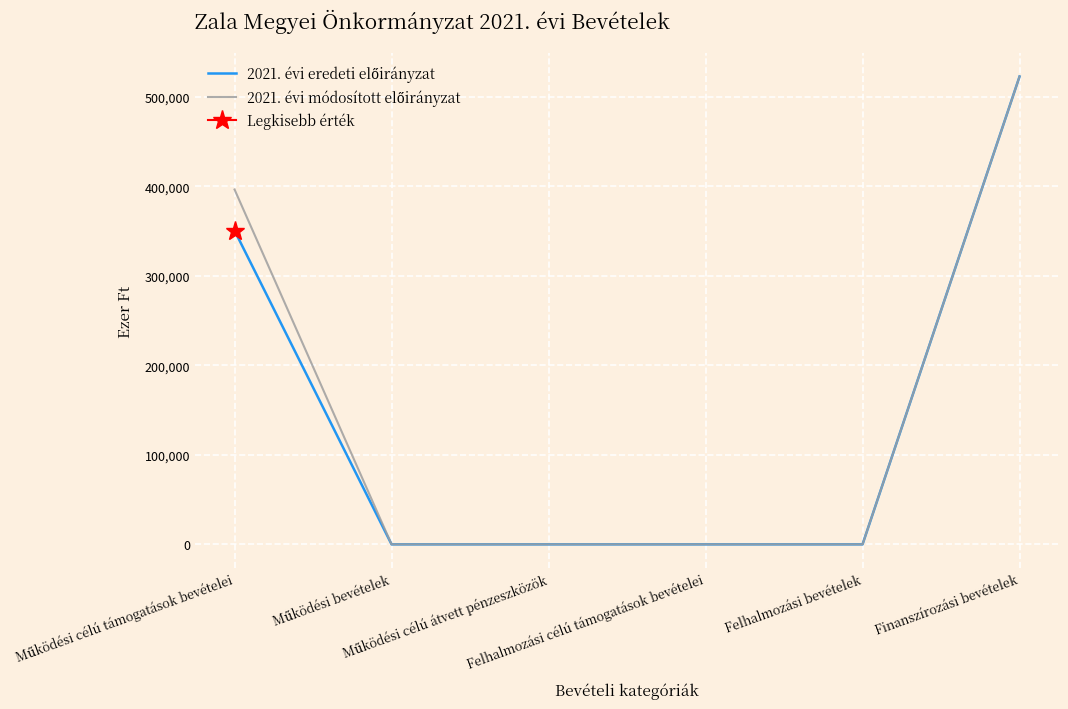

Rank the categories by 2021. évi eredeti előirányzat value from highest to lowest.

Finanszírozási bevételek, Működési célú támogatások bevételei, Működési bevételek, Működési célú átvett pénzeszközök, Felhalmozási célú támogatások bevételei, Felhalmozási bevételek